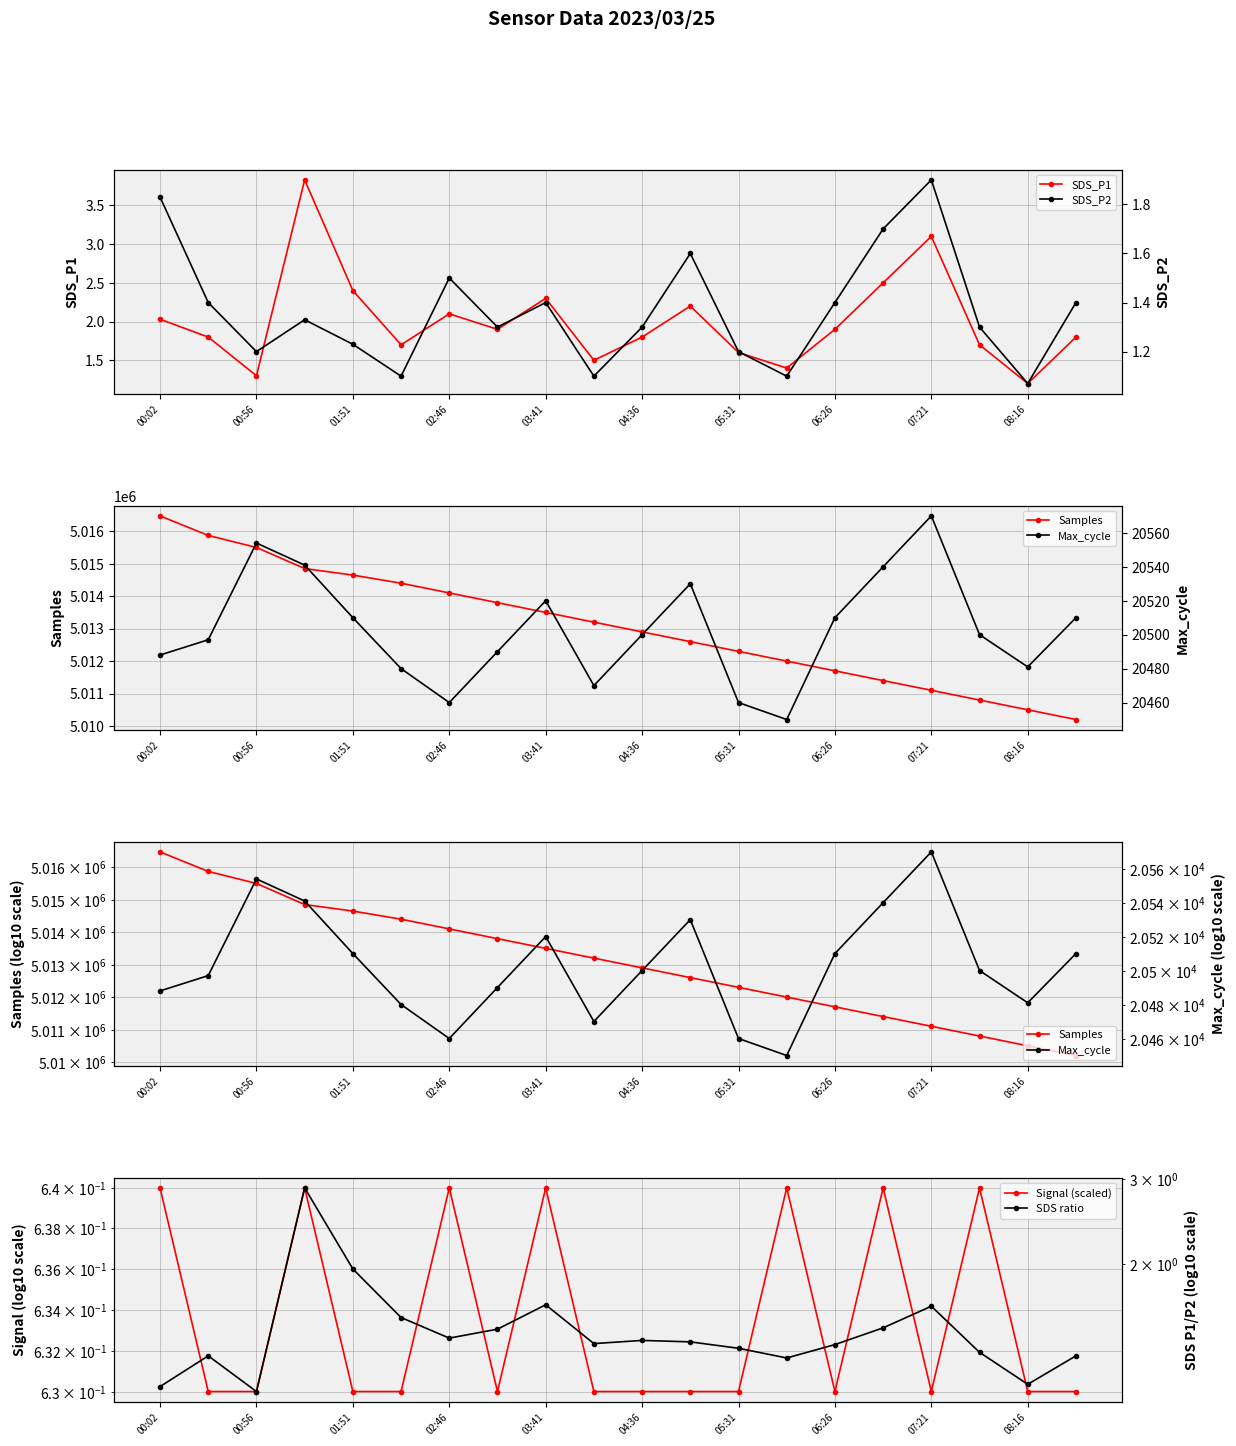

Where is SDS_P1 nearest to the value 2?

00:02